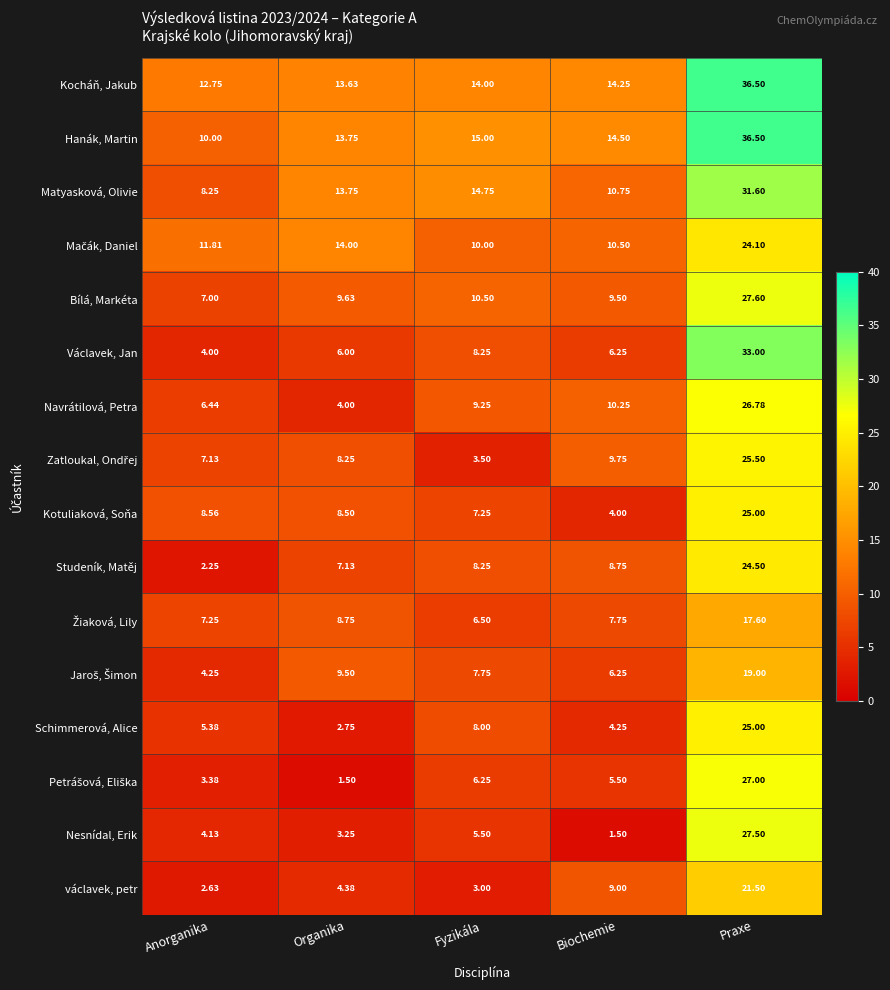

At which label does Nesnídal, Erik reach its peak?

Praxe